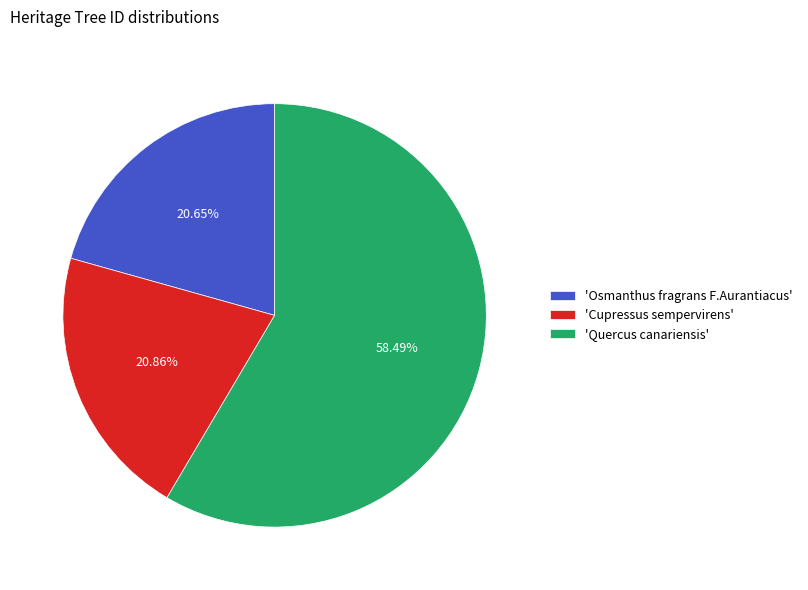

Between 'Quercus canariensis' and 'Osmanthus fragrans F.Aurantiacus', which is larger?

'Quercus canariensis'